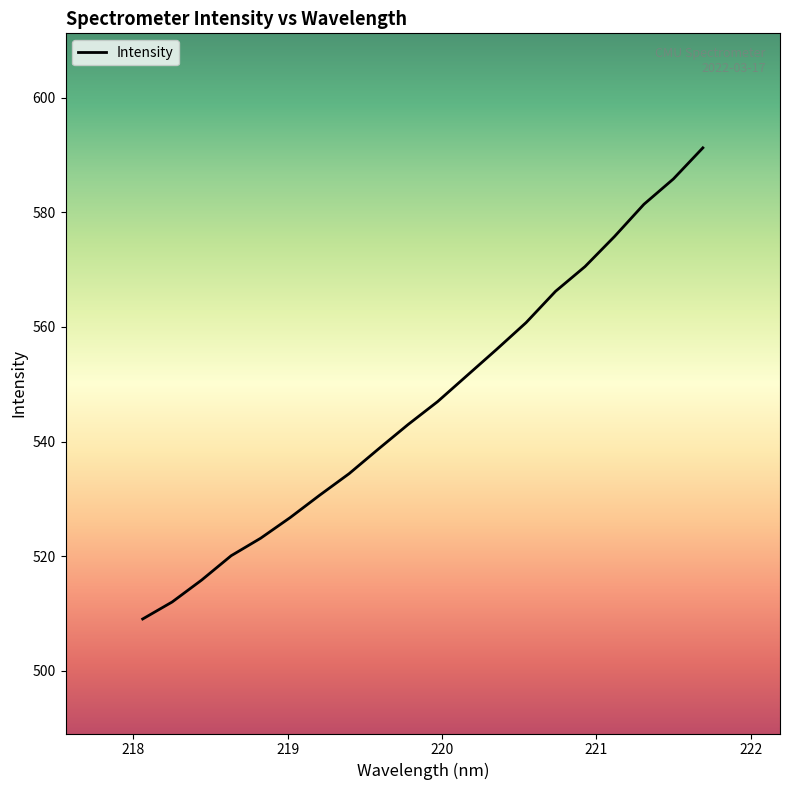

What is the smallest value displayed?

509.0